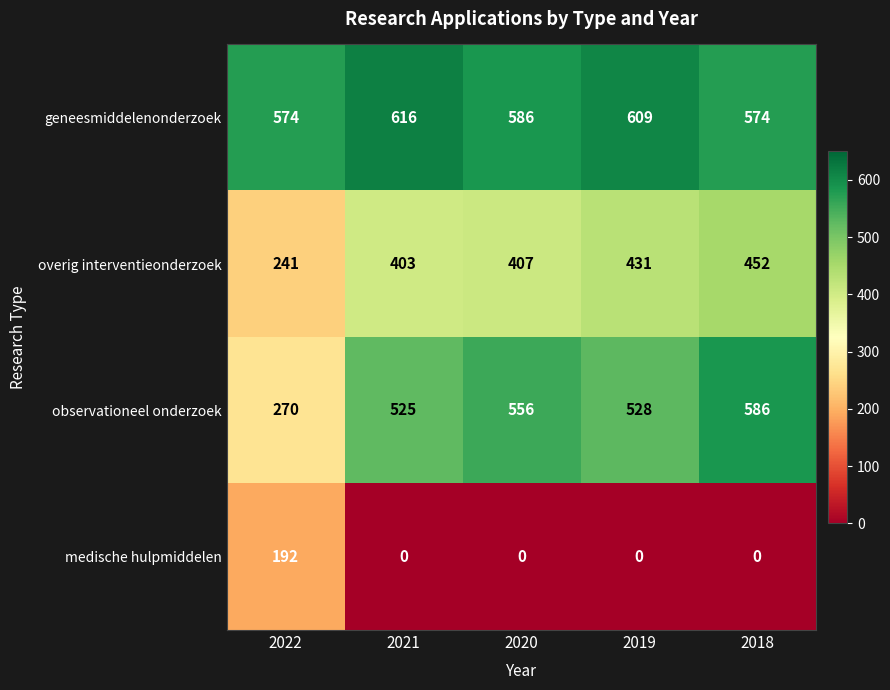

At which label does geneesmiddelenonderzoek first exceed 586?

2021